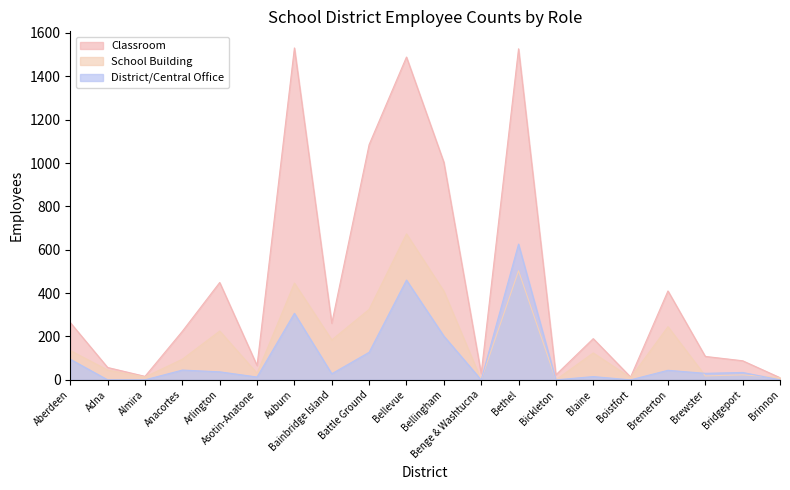

What is the label of the 13th point from the left?

Bethel